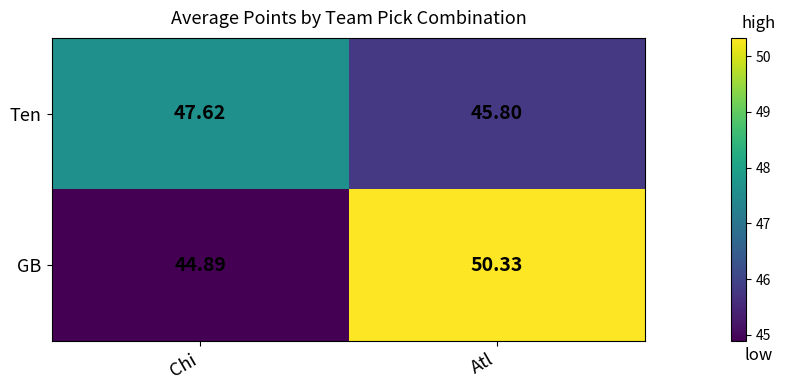

Rank the series by their average value, from highest to lowest.

GB, Ten